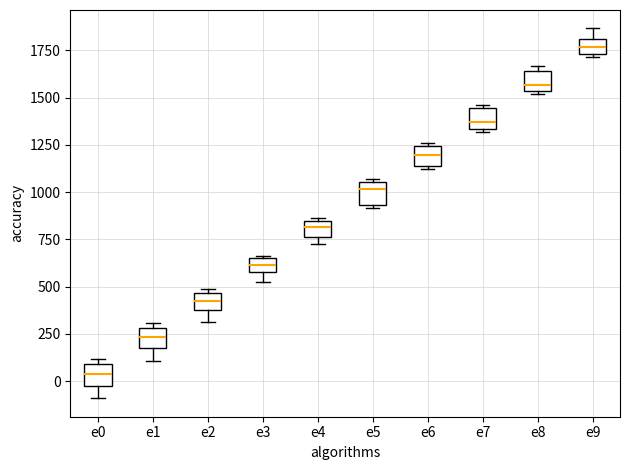

Where is the upper edge of the box for e8 on the y-axis? The values are not printed on the chart, so give them approximately, as read against the axis.

1650